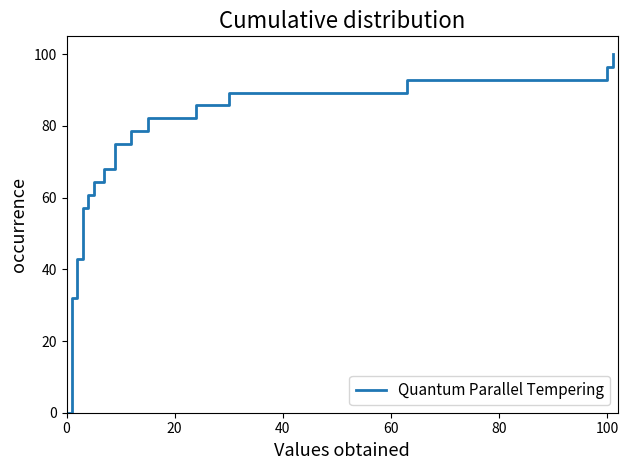

Reading right to left, list all the values displayed in this chart.

100.0	96.4	92.9	89.3	85.7	82.1	78.6	75.0	71.4	67.9	64.3	60.7	57.1	53.6	50.0	46.4	42.9	39.3	35.7	32.1	28.6	25.0	21.4	17.9	14.3	10.7	7.1	3.6	0.0